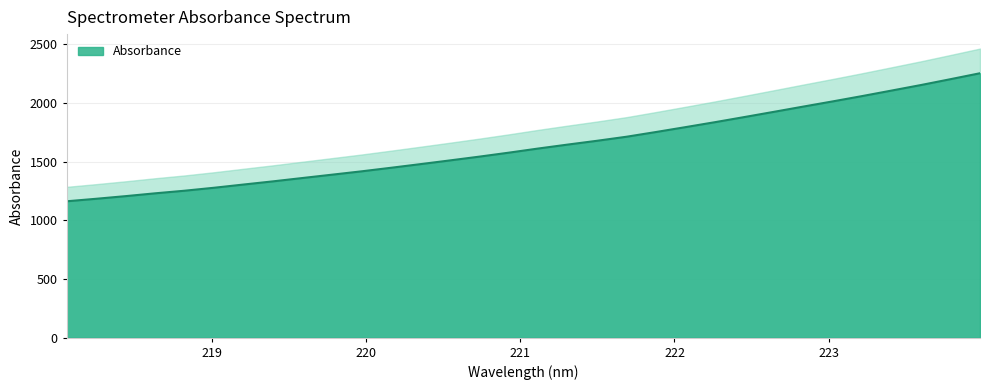

List the labels in order of value, smallest first.

218.0596, 218.2508, 218.442, 218.6332, 218.8244, 219.0156, 219.2067, 219.3979, 219.589, 219.7801, 219.9712, 220.1623, 220.3533, 220.5444, 220.7354, 220.9264, 221.1174, 221.3083, 221.4993, 221.6902, 221.8812, 222.0721, 222.263, 222.4538, 222.6447, 222.8355, 223.0264, 223.2172, 223.408, 223.5987, 223.7895, 223.9802